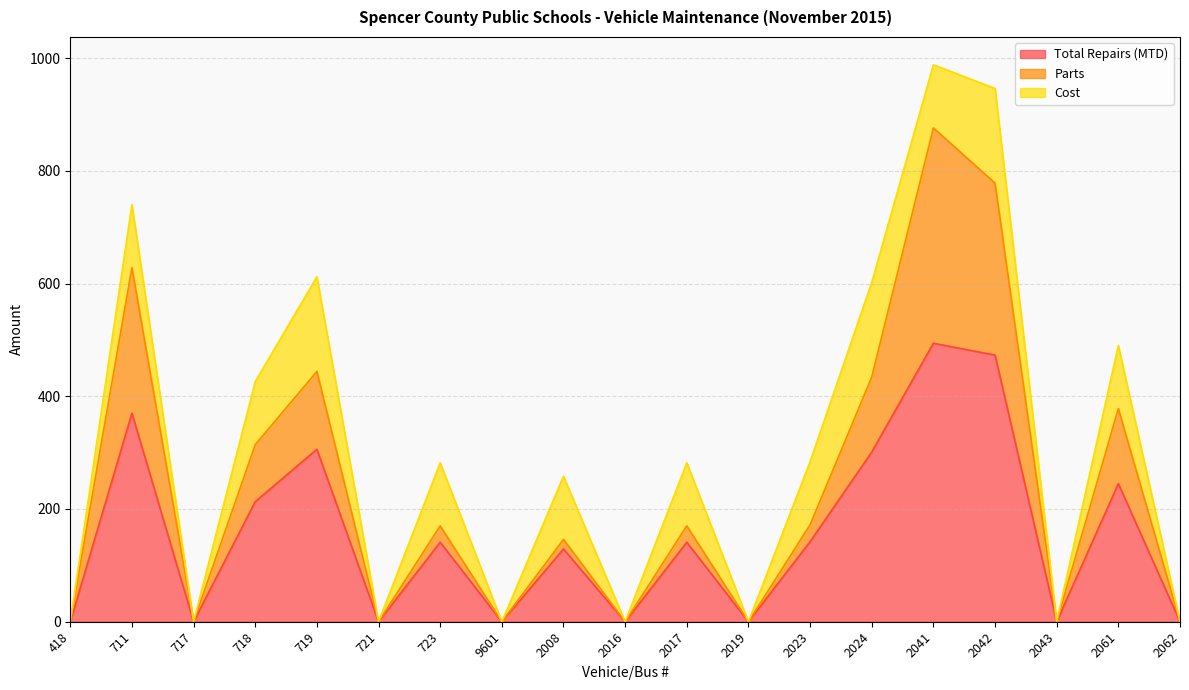

What is the maximum value for Total Repairs (MTD)?

494